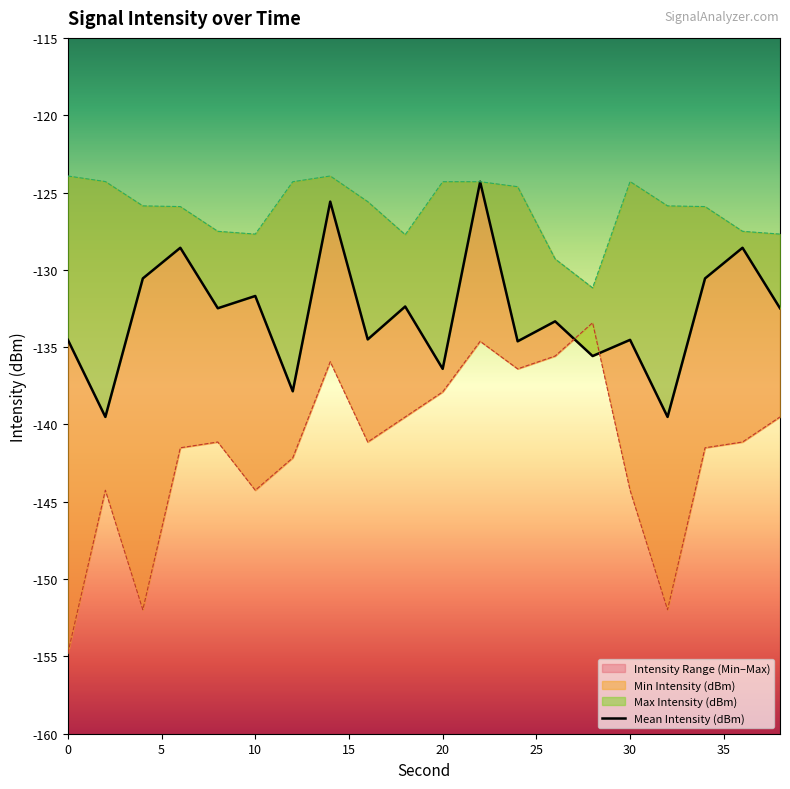

Reading left to right, list all the values displayed in this chart.

Mean Intensity (dBm): -134.5	-139.5	-130.6	-128.6	-132.5	-131.7	-137.9	-125.6	-134.5	-132.4	-136.4	-124.3	-134.6	-133.3	-135.6	-134.5	-139.5	-130.6	-128.6	-132.5
Min Intensity (dBm): -154.8	-144.3	-152.0	-141.5	-141.1	-144.3	-142.2	-135.9	-141.1	-139.5	-137.9	-134.6	-136.4	-135.6	-133.4	-144.3	-152.0	-141.5	-141.1	-139.5
Max Intensity (dBm): -123.9	-124.3	-125.9	-125.9	-127.5	-127.7	-124.3	-123.9	-125.6	-127.7	-124.3	-124.3	-124.6	-129.3	-131.2	-124.3	-125.9	-125.9	-127.5	-127.7